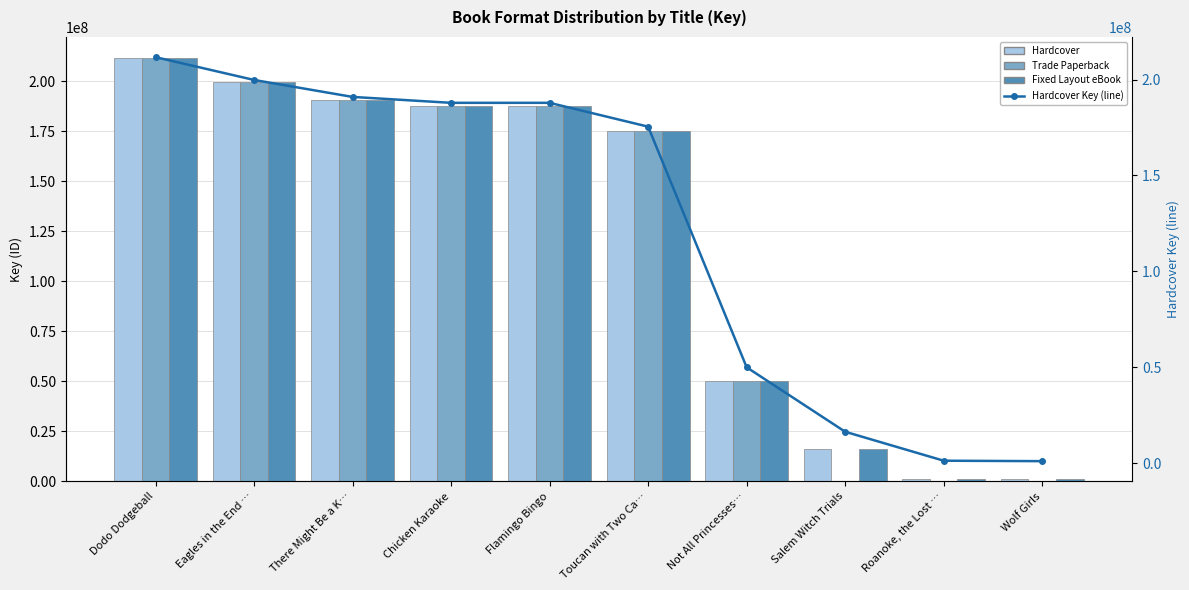

Where does the Hardcover Key (line) series first go above 187851651?

Dodo Dodgeball